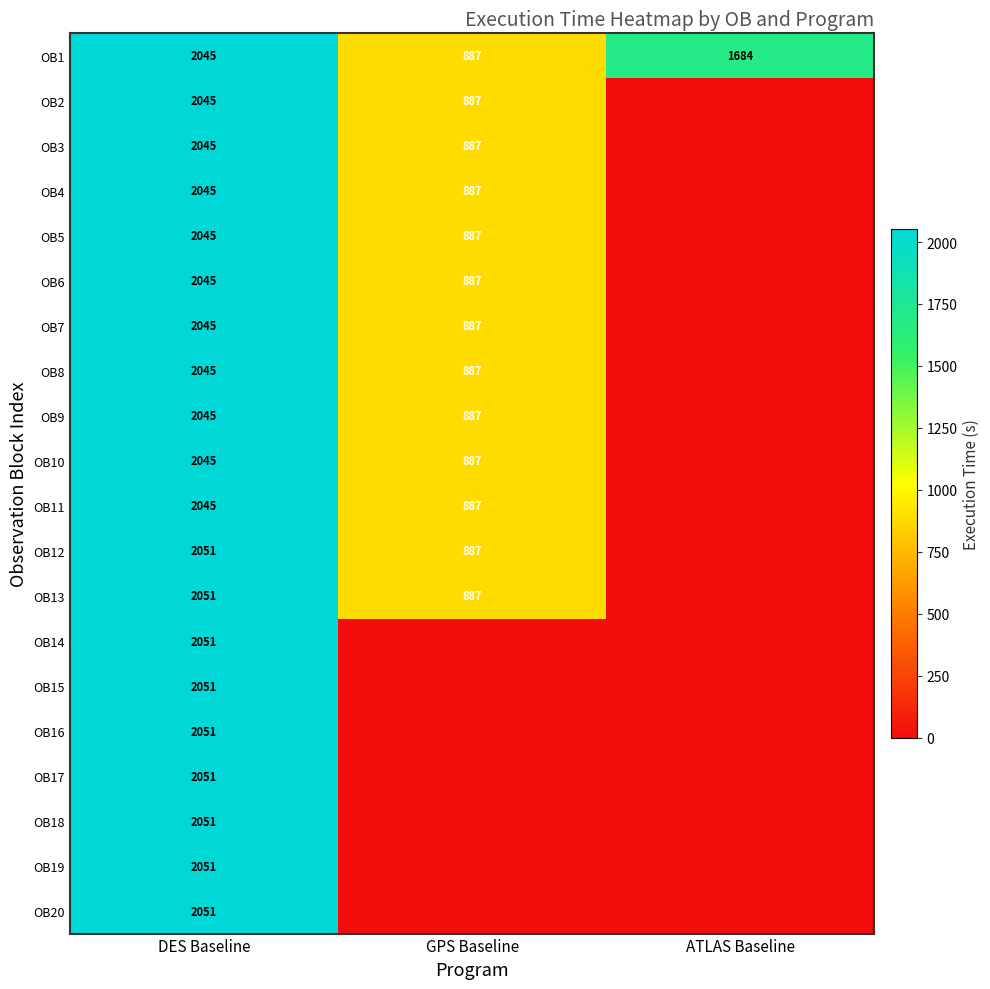

What is the difference between the highest and lowest values at DES Baseline?

6